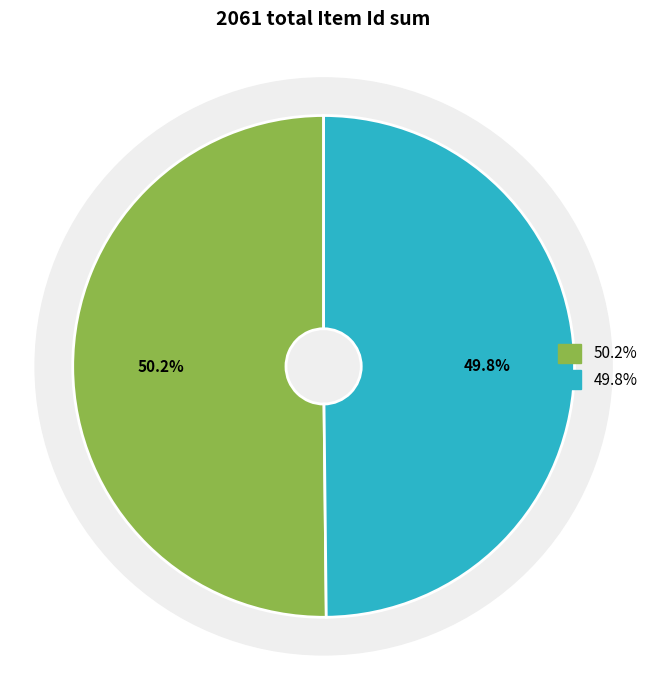

How many segments does this pie chart have?

2